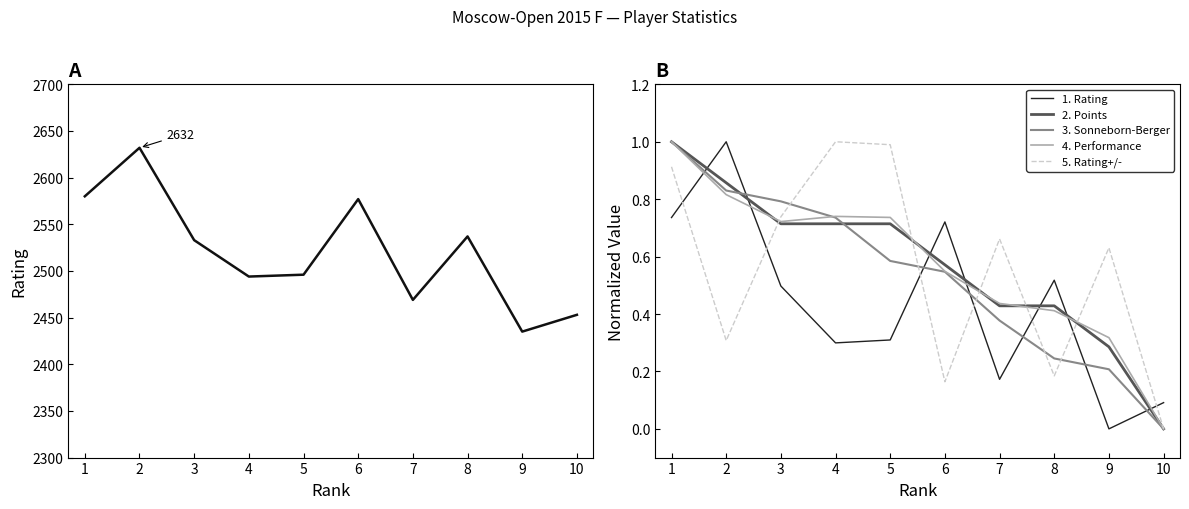

Where is the first local maximum for 1. Rating?

2